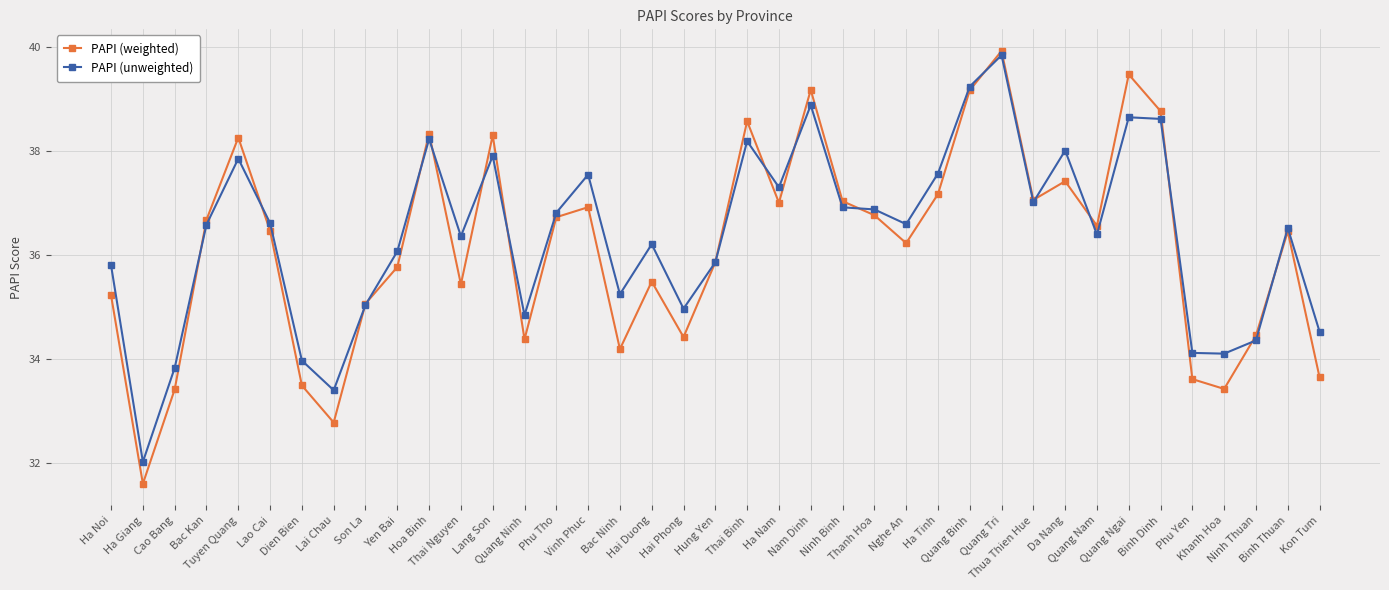

What is the difference between the highest and lowest values at Nghe An?

0.4